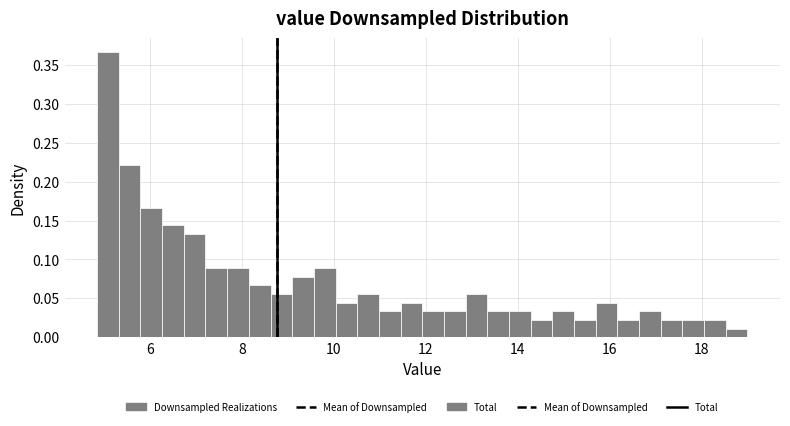

Around what value on the x-axis is the tallest bar? Give the approximate position of its centre, as read against the axis.

5.0